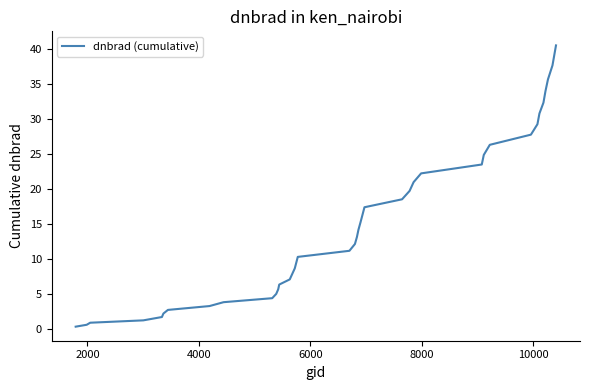

What is the maximum value shown in the chart?

40.5